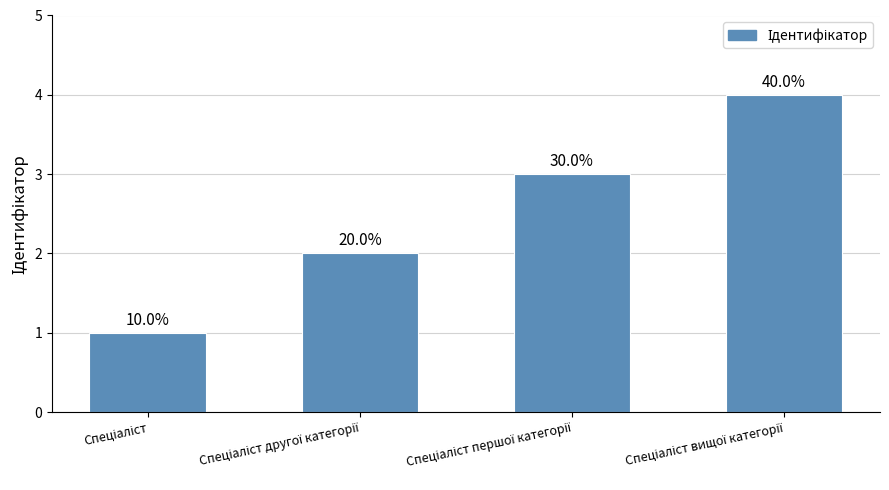

Between Спеціаліст and Спеціаліст першої категорії, which is larger?

Спеціаліст першої категорії